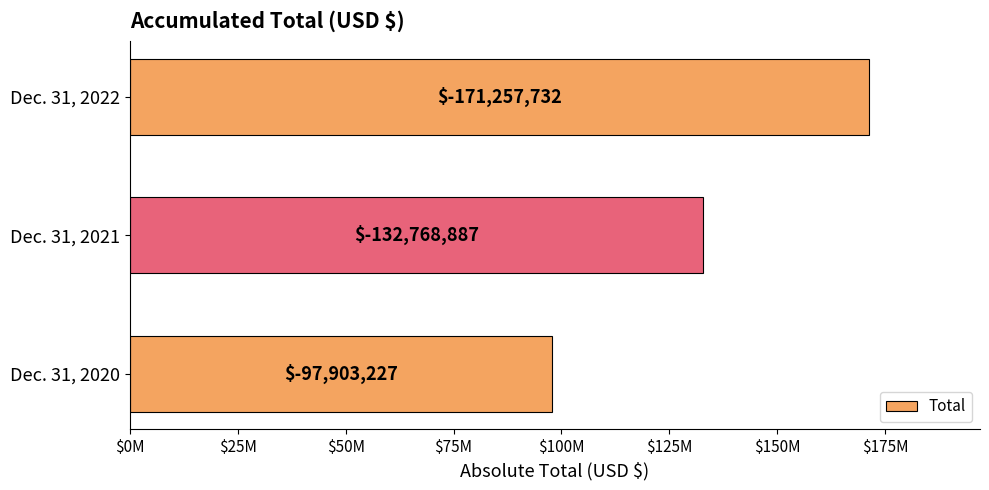

What is the maximum value shown in the chart?

171257732